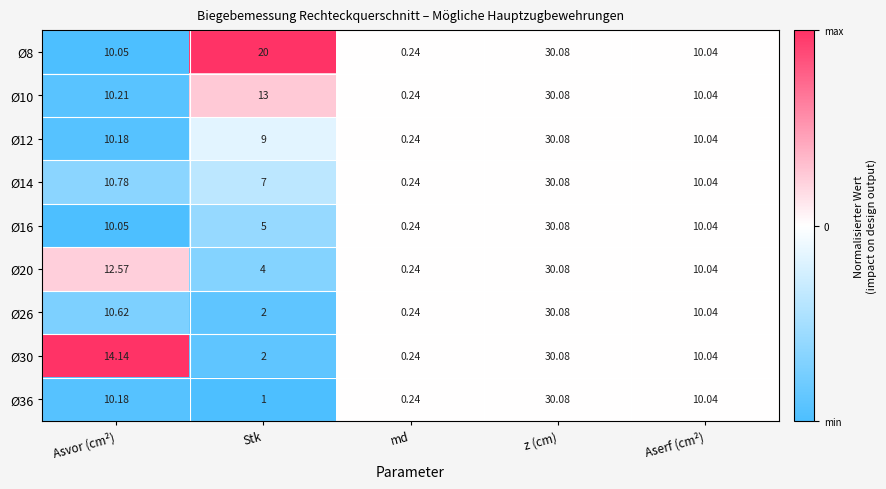

At how many categories does at least one series exceed 0?

5